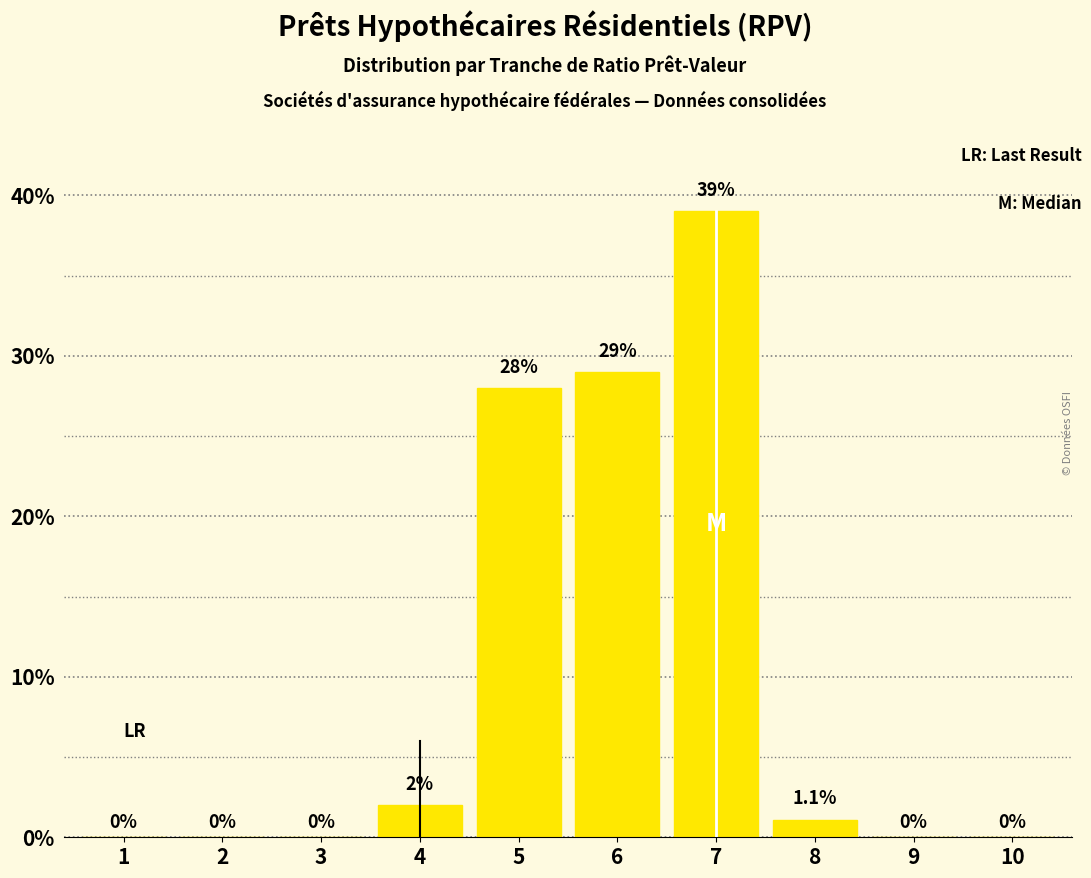

Reading left to right, extract all data points from this chart.

1=0.0	2=0.0	3=0.0	4=2.0	5=28.0	6=29.0	7=39.0	8=1.1	9=0.0	10=0.0